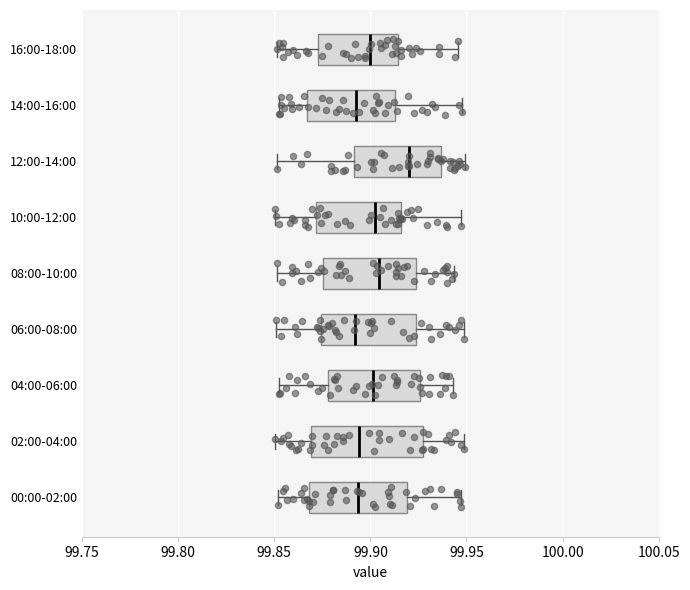

Reading bottom to top, transcribe this box plot: for each box, give where its median line is, the range the box spans, and where its two whiskers end, as read against the x-axis. The values are not printed on the chart, so give them approximately, as read against the axis.

00:00-02:00: median 99.895, box 99.870 to 99.920, whiskers 99.850 to 99.945
02:00-04:00: median 99.895, box 99.870 to 99.925, whiskers 99.850 to 99.950
04:00-06:00: median 99.900, box 99.880 to 99.925, whiskers 99.855 to 99.945
06:00-08:00: median 99.890, box 99.875 to 99.925, whiskers 99.850 to 99.950
08:00-10:00: median 99.905, box 99.875 to 99.925, whiskers 99.850 to 99.945
10:00-12:00: median 99.905, box 99.870 to 99.915, whiskers 99.850 to 99.945
12:00-14:00: median 99.920, box 99.890 to 99.935, whiskers 99.850 to 99.950
14:00-16:00: median 99.890, box 99.865 to 99.915, whiskers 99.855 to 99.950
16:00-18:00: median 99.900, box 99.875 to 99.915, whiskers 99.850 to 99.945